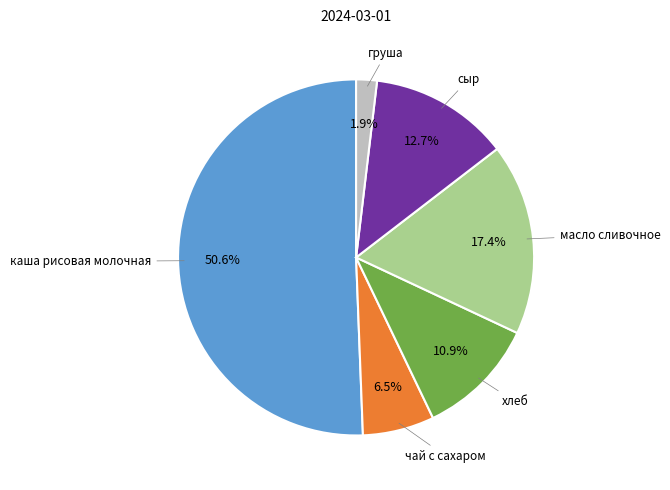

Is there a majority slice in this chart?

Yes